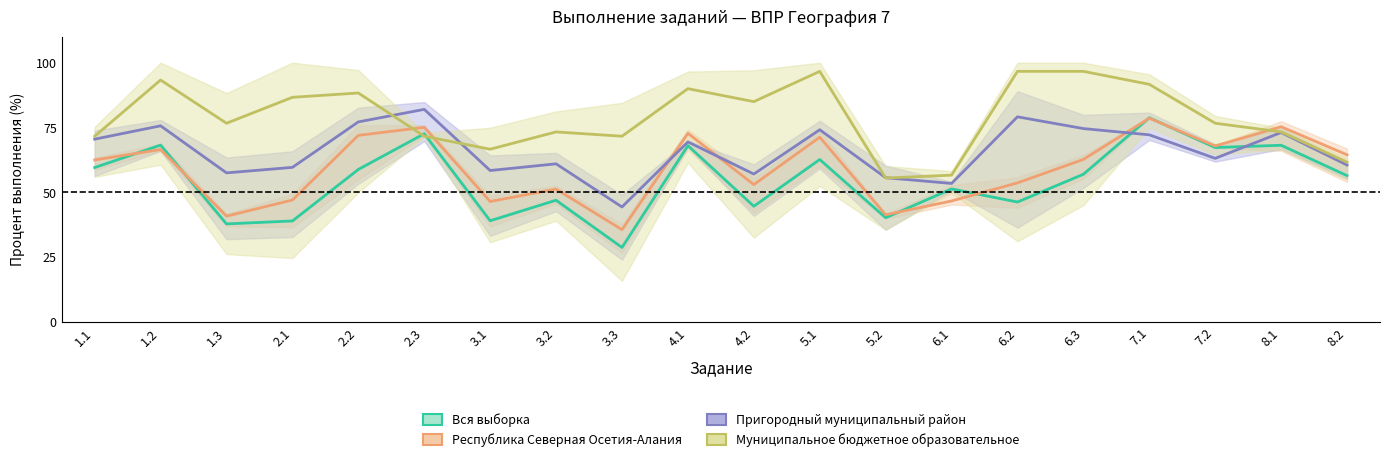

Where is Республика Северная Осетия-Алания nearest to the value 57?

6.2